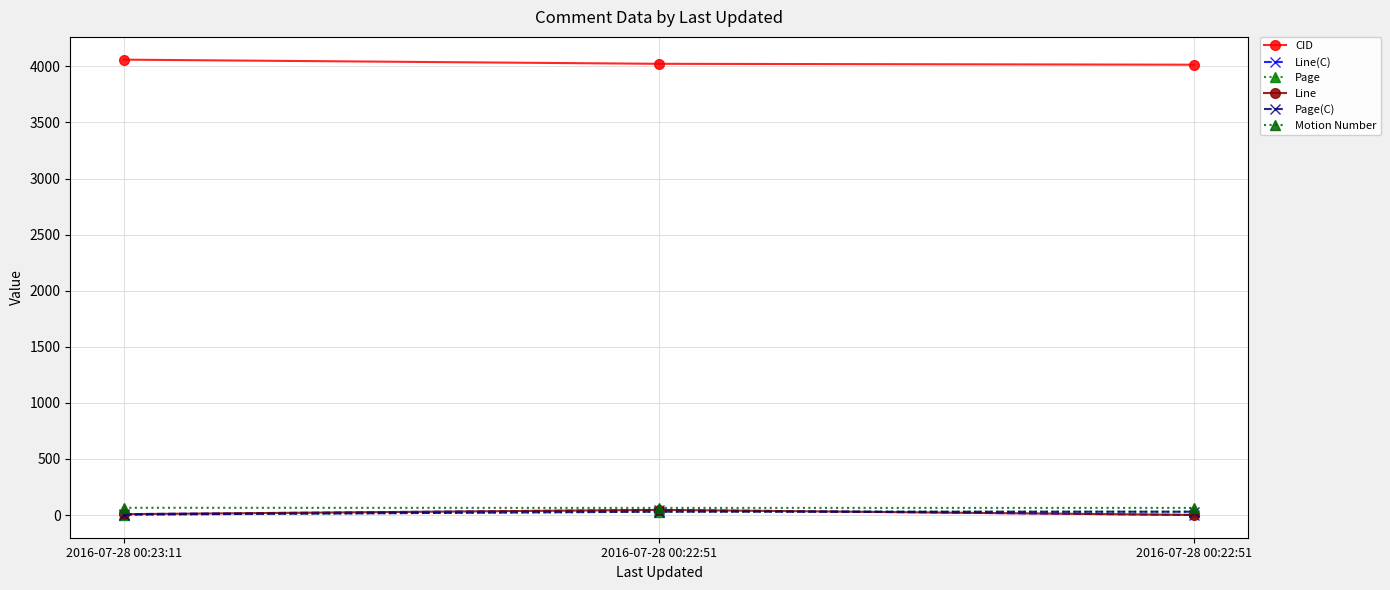

Is it true that Page equals 30.5 at 2016-07-28 00:22:51?

True